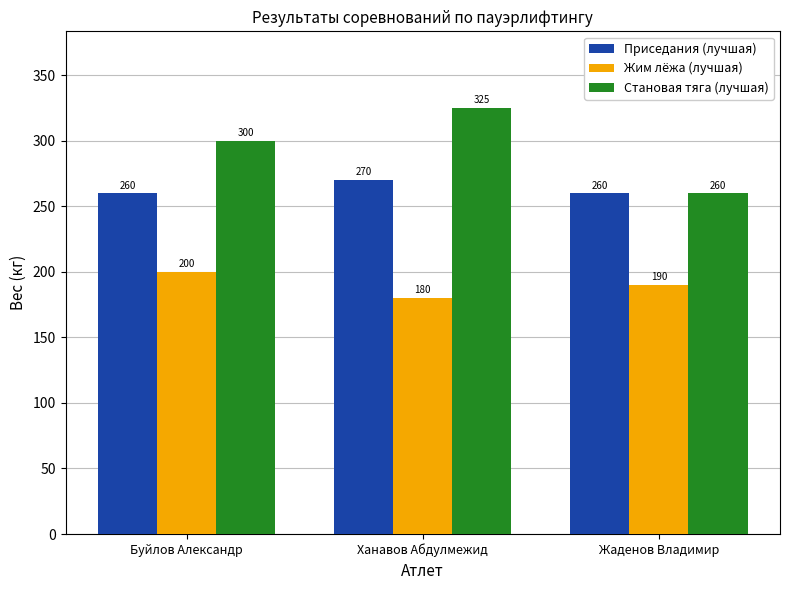

True or false: Жим лёжа (лучшая) has a value of 281 at Ханавов Абдулмежид.

False